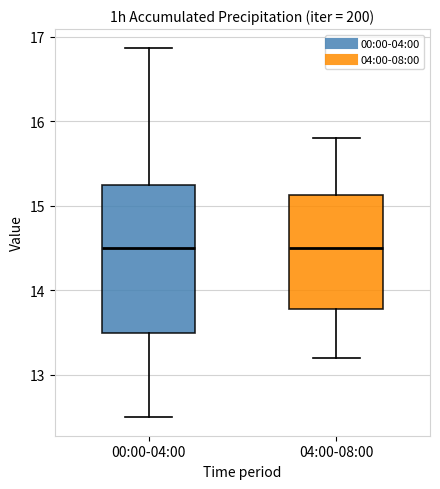

Where does the upper whisker of the box for 04:00-08:00 end on the y-axis? The values are not printed on the chart, so give them approximately, as read against the axis.

15.8